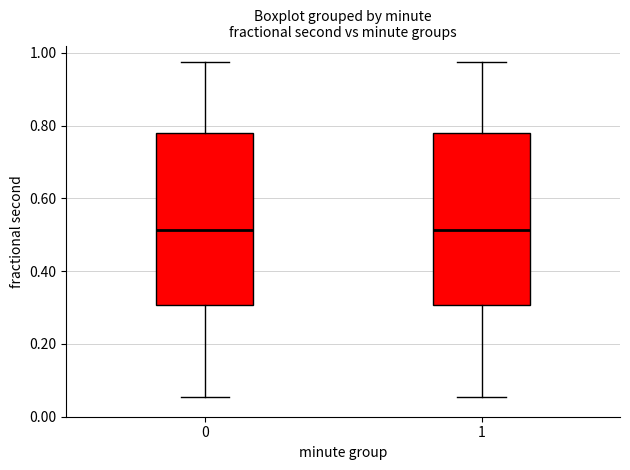

Reading left to right, transcribe this box plot: for each box, give where its median line is, the range the box spans, and where its two whiskers end, as read against the y-axis. The values are not printed on the chart, so give them approximately, as read against the axis.

0: median 0.52, box 0.30 to 0.78, whiskers 0.06 to 0.98
1: median 0.52, box 0.30 to 0.78, whiskers 0.06 to 0.98